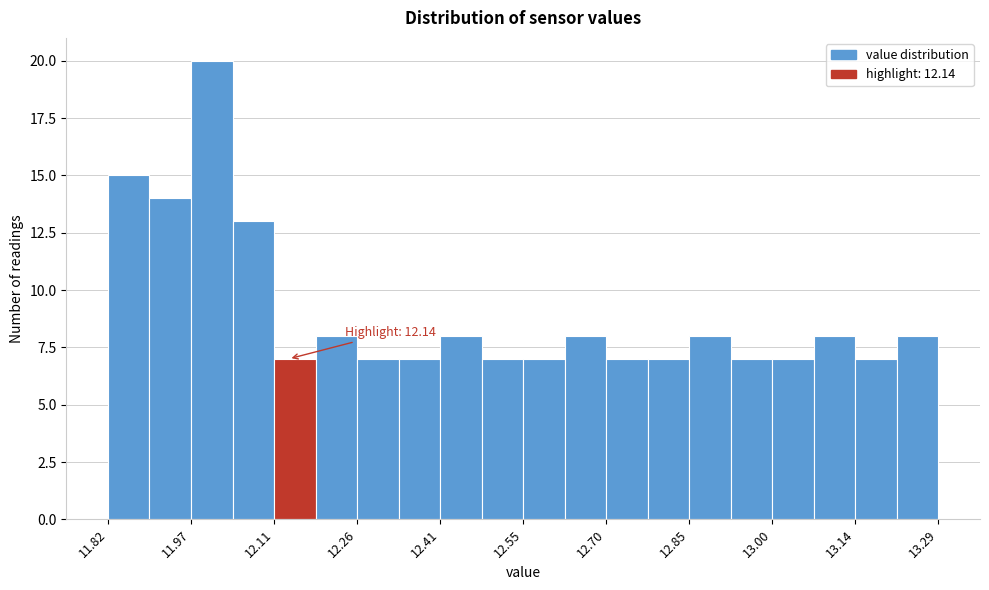

Read against the x-axis, roughly where is the centre of the tallest bar?

12.00